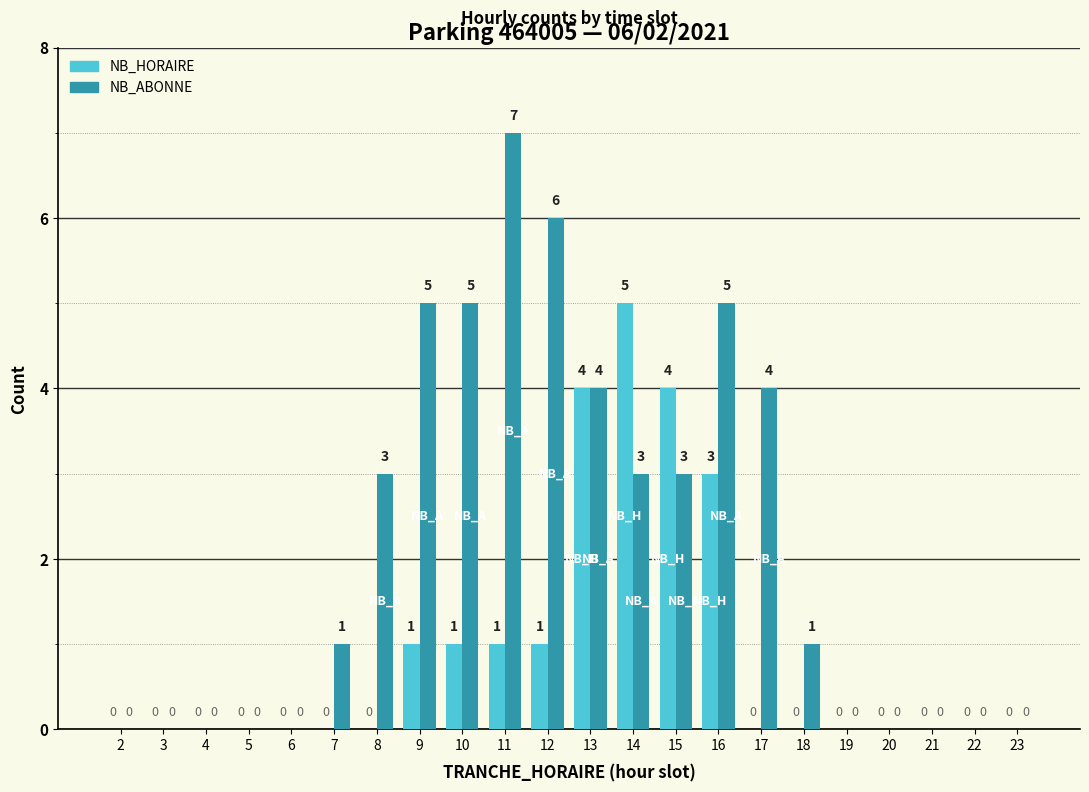

What is the total value across all series at 12?

7